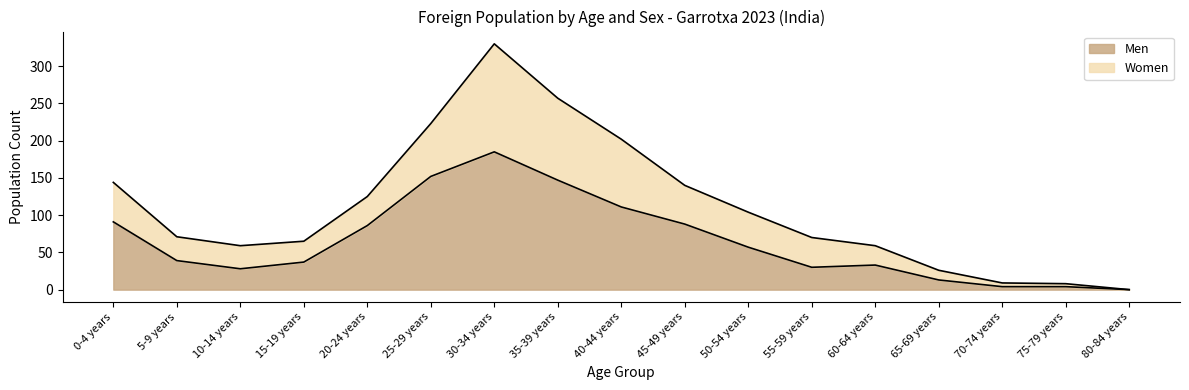

What is the maximum value shown in the chart?

185